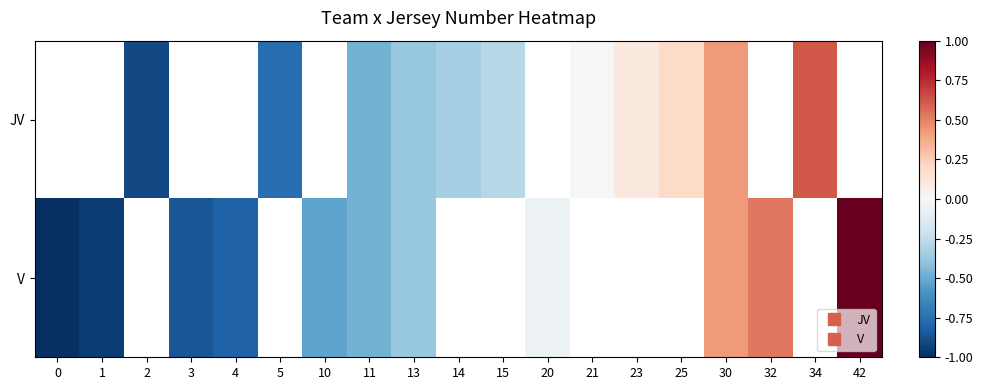

How many values in the JV series are below 0?

6